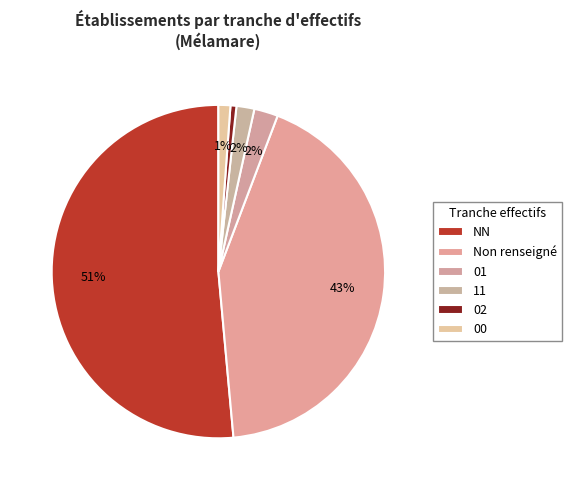

Which category has the smallest portion of the pie?

02